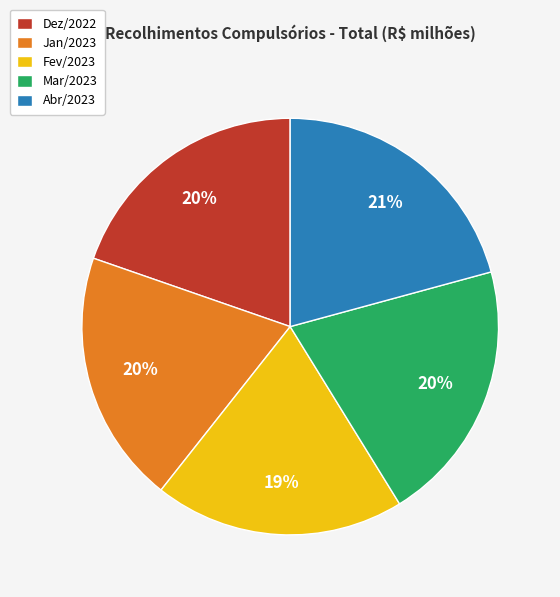

Combined, do Mar/2023 and Jan/2023 account for over 50%?

No